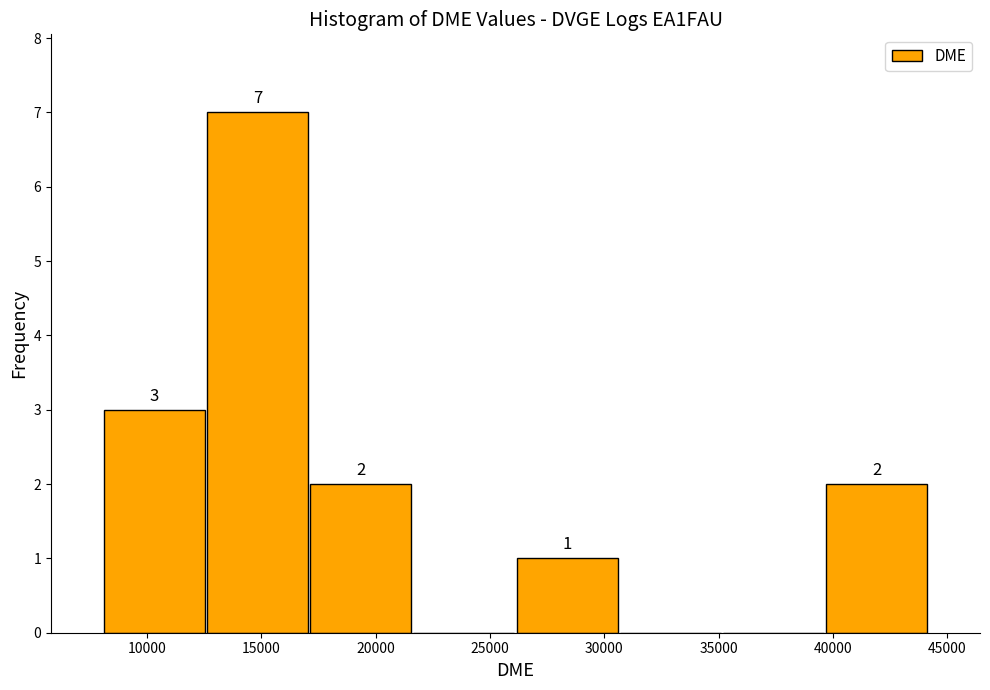

Over which range of the x-axis is the bar tallest?

12500 to 17000